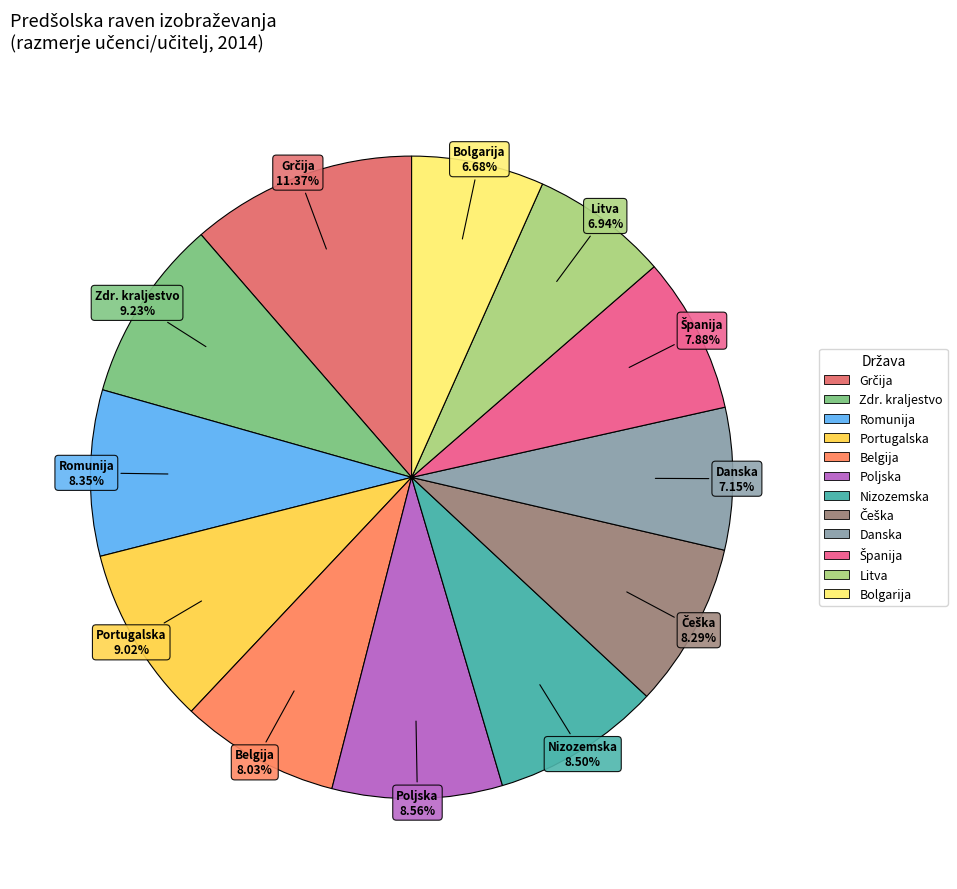

How many slices are in this pie chart?

12